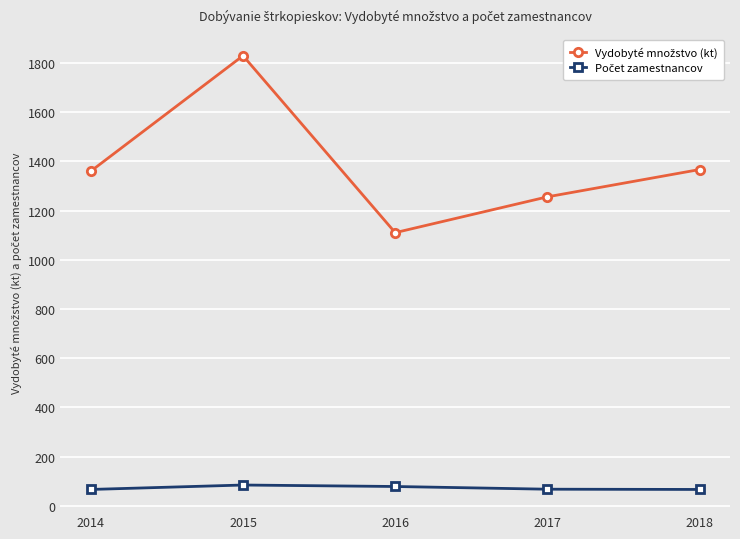

What is the spread (max minus min) of values at 2017?

1187.7